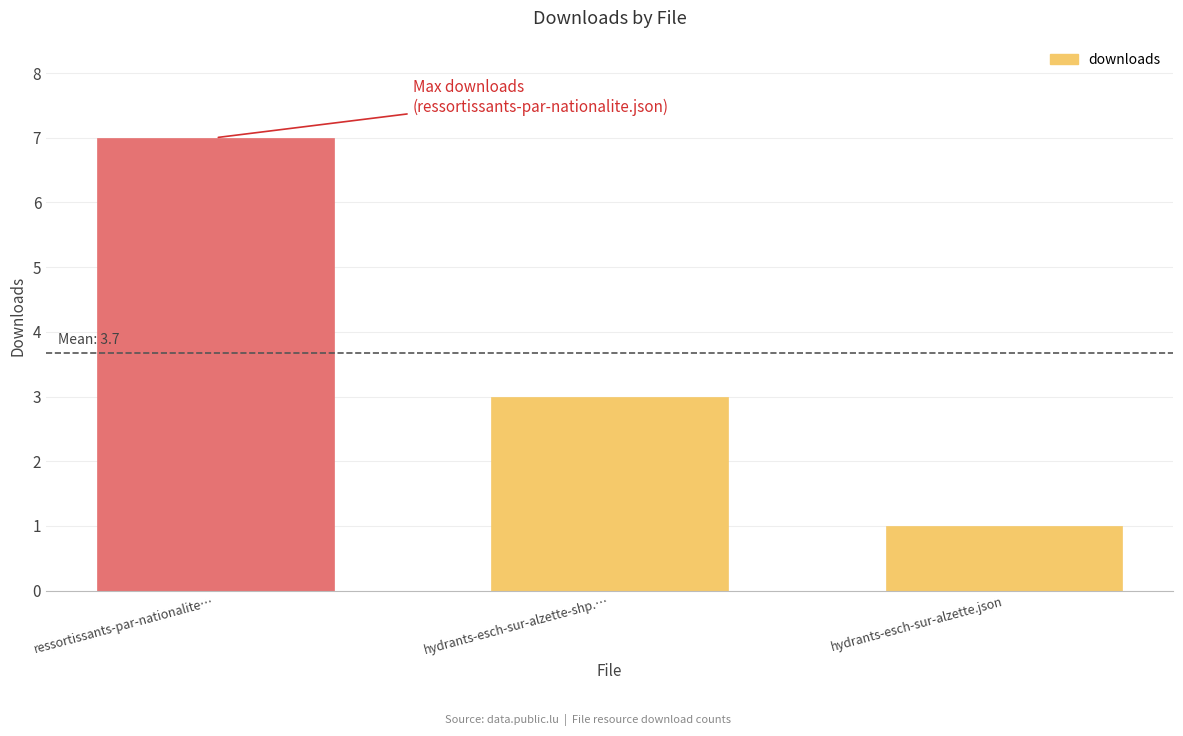

At which category does the chart reach its minimum across all series?

hydrants-esch-sur-alzette.json